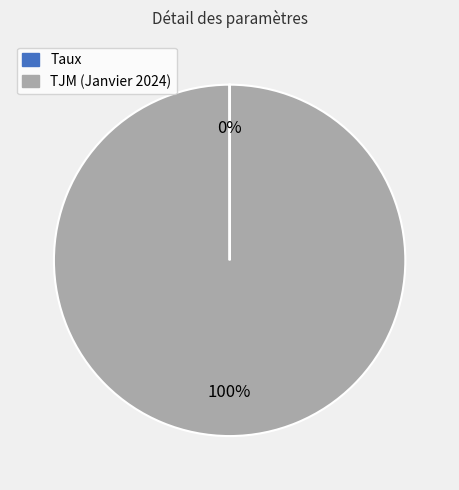

To the nearest percent, what is the difference between the largest and smallest slice percentages?

100%